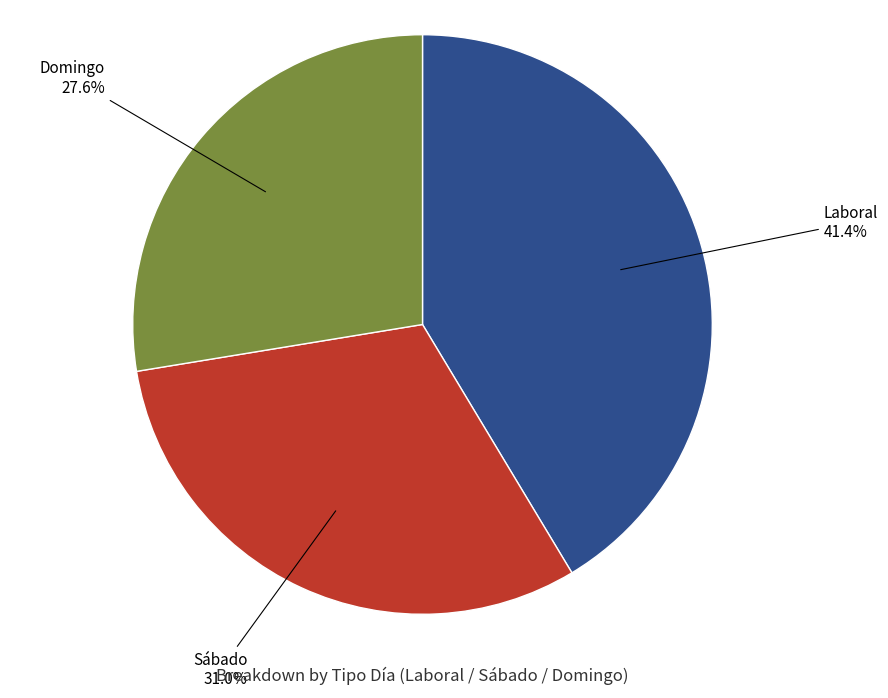

Is there a majority slice in this chart?

No